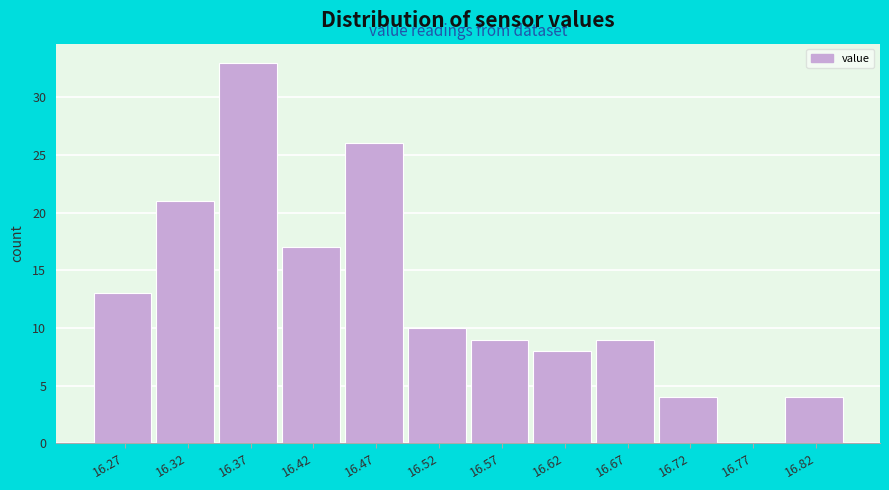

Reading left to right, list every bar in this chart as the range it spans on the x-axis followed by its height. Neither the bar edges nor the heights are printed on the chart, so give them approximately, as read against the axes.

16.250 to 16.300: 13
16.300 to 16.350: 21
16.350 to 16.400: 33
16.400 to 16.445: 17
16.445 to 16.495: 26
16.495 to 16.545: 10
16.545 to 16.595: 9
16.595 to 16.645: 8
16.645 to 16.695: 9
16.695 to 16.740: 4
16.740 to 16.790: 0
16.790 to 16.840: 4